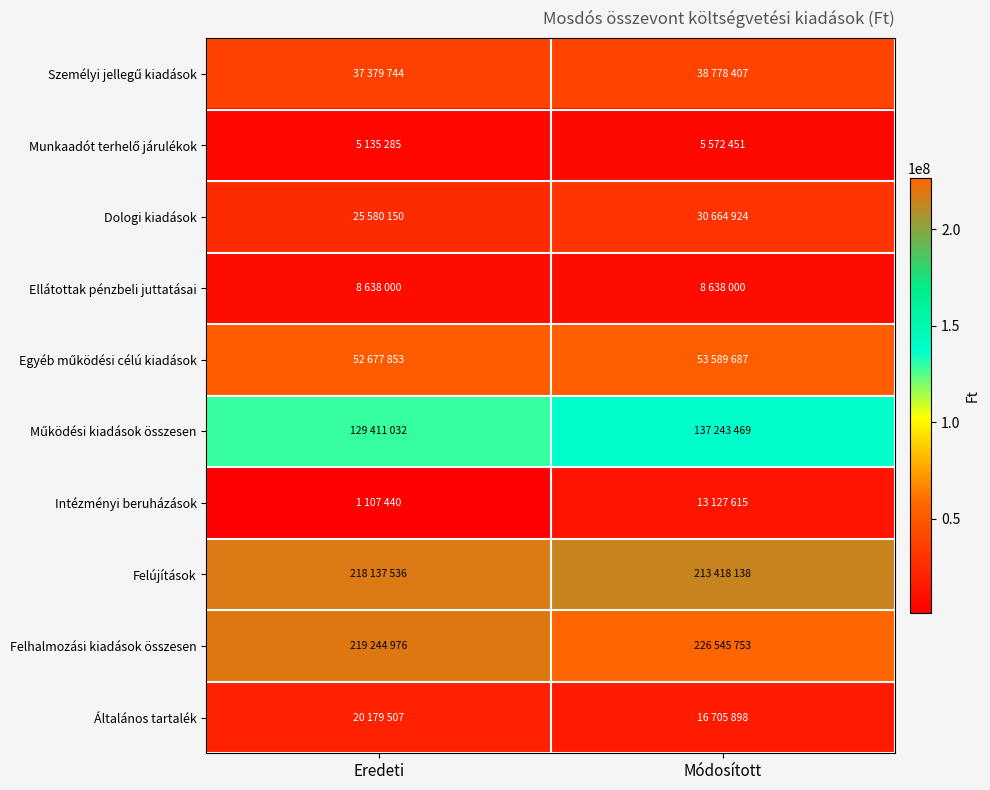

List the series in order of their peak value, highest first.

Felhalmozási kiadások összesen, Felújítások, Működési kiadások összesen, Egyéb működési célú kiadások, Személyi jellegű kiadások, Dologi kiadások, Általános tartalék, Intézményi beruházások, Ellátottak pénzbeli juttatásai, Munkaadót terhelő járulékok